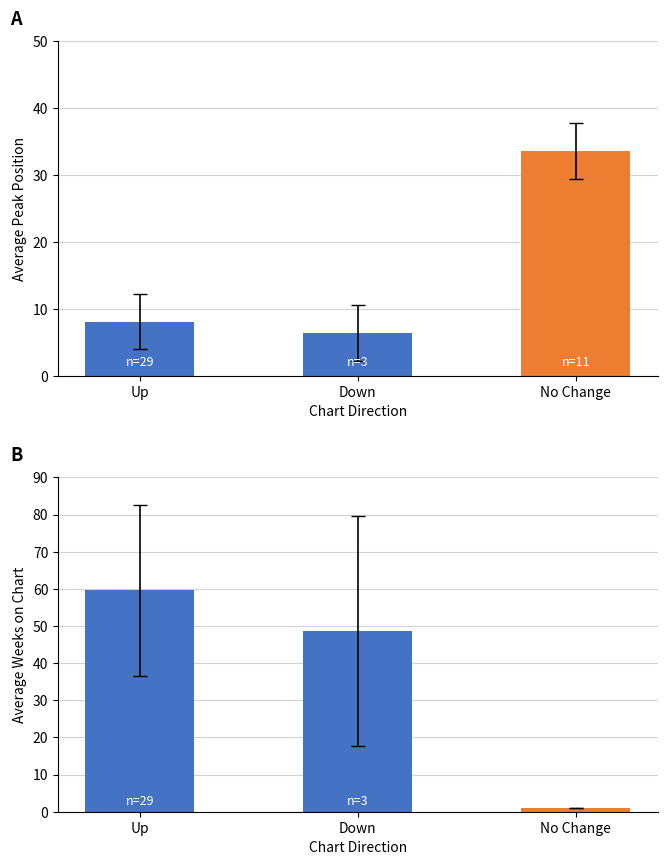

Which category has the lowest value in the Avg Weeks on Chart series?

No Change